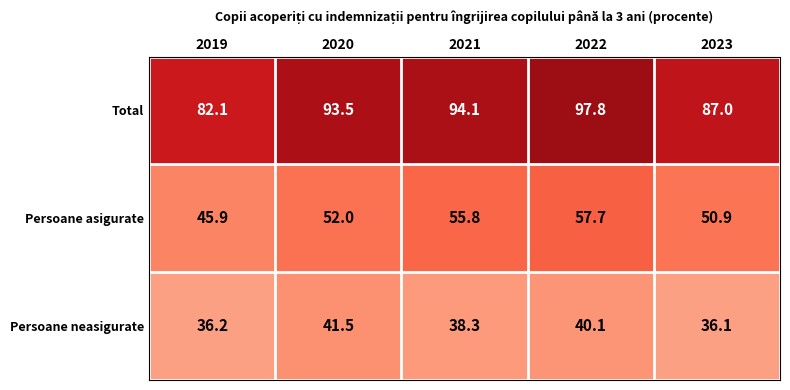

How many data points does each series have?

5